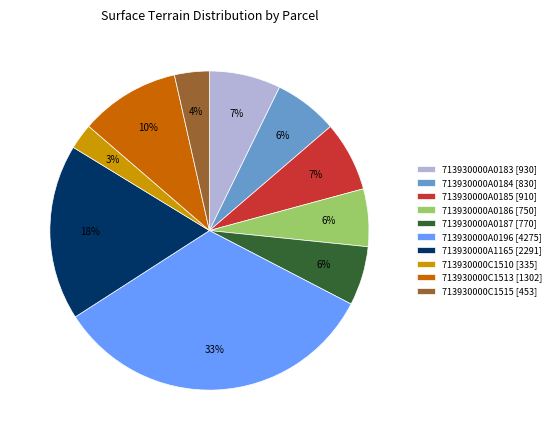

True or false: 713930000C1513 accounts for 10% of the total.

True